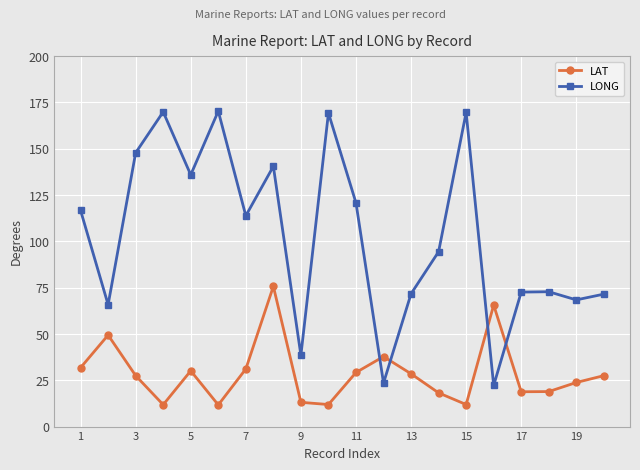

What is the value of the LONG point at the 13th from the left?

71.7